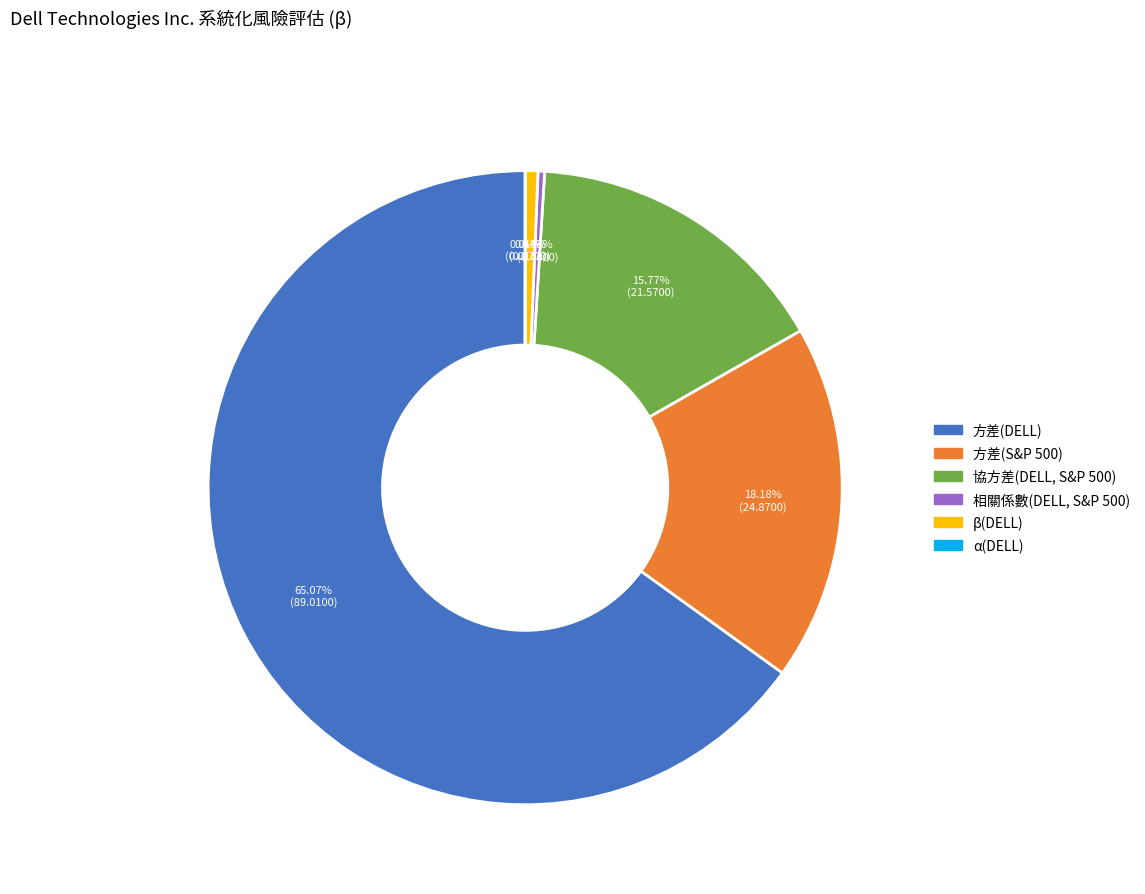

What is the largest slice in the pie chart?

方差(DELL)